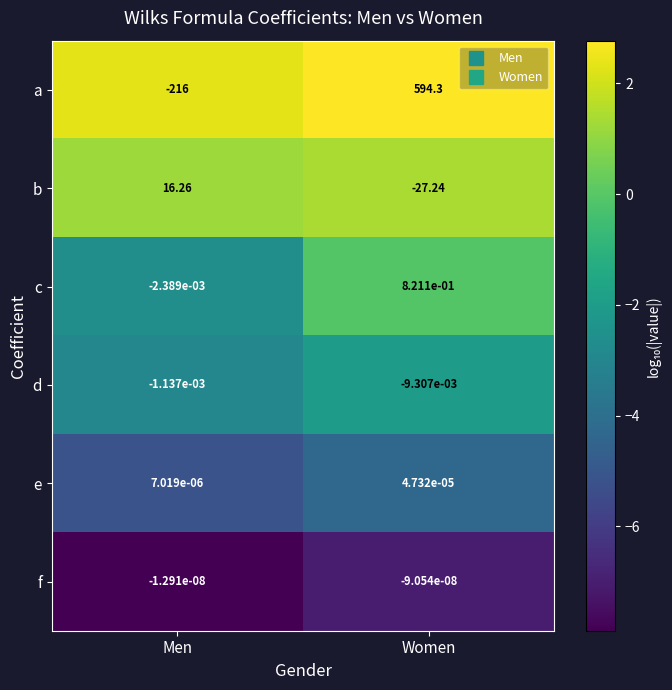

Which series changed the most between Men and Women?

a